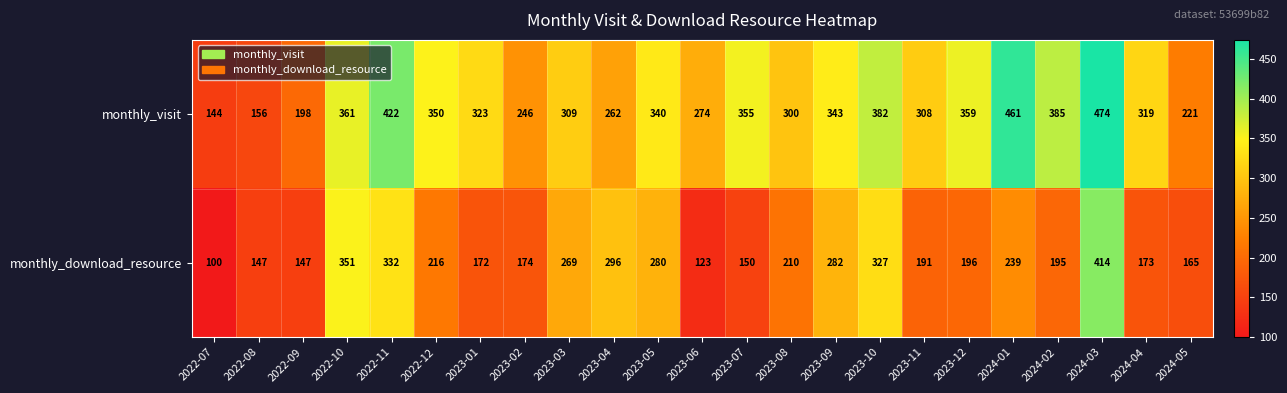

How many data points does each series have?

23